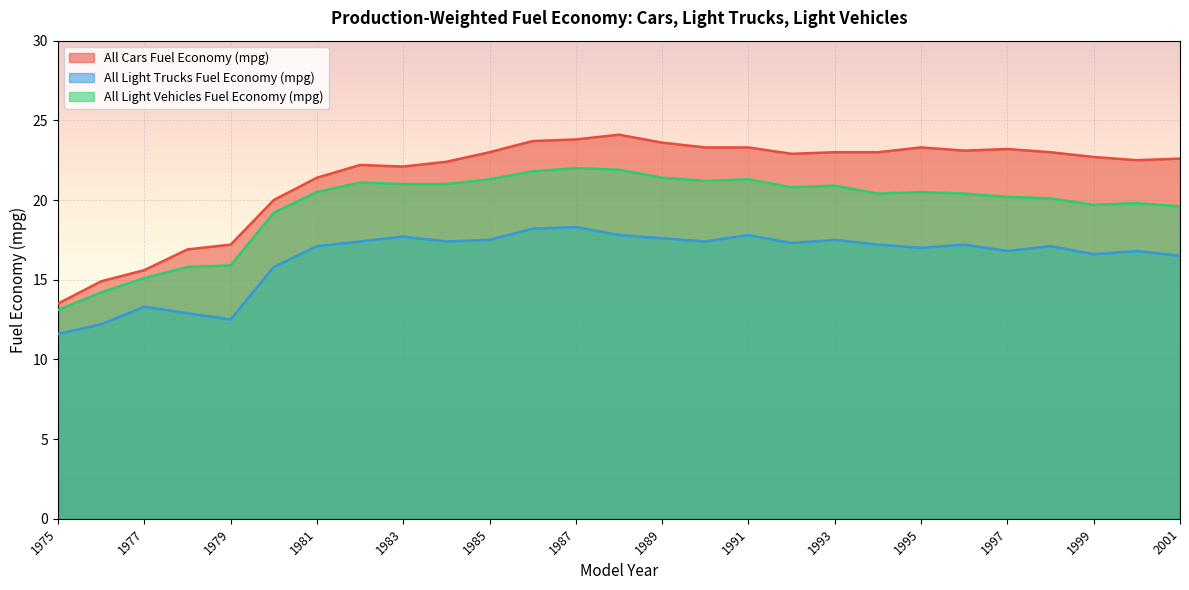

True or false: All Light Vehicles Fuel Economy (mpg) has more than 1 points higher than both neighbors.

True